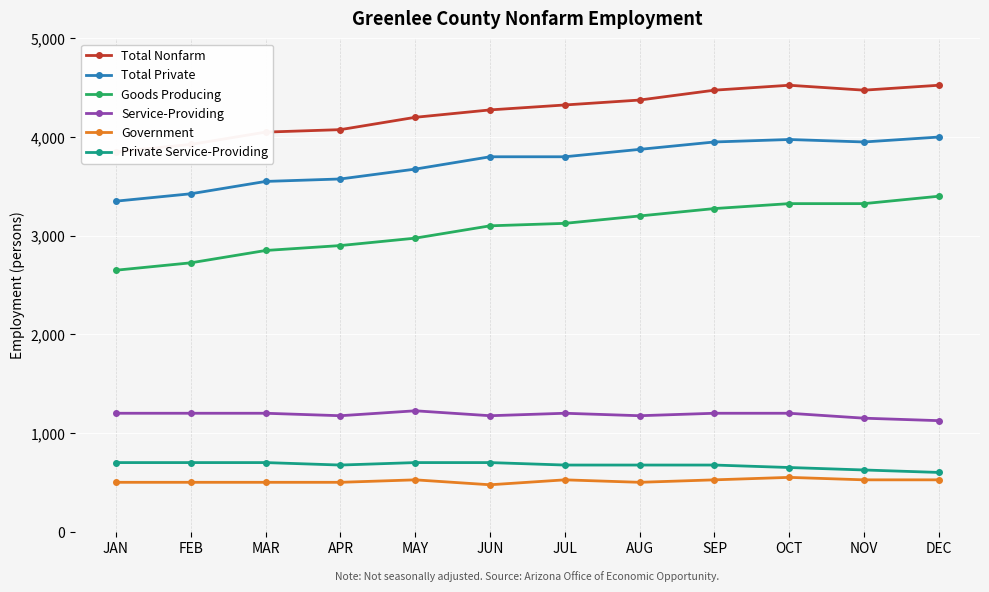

True or false: Total Private and Government intersect in this chart.

False